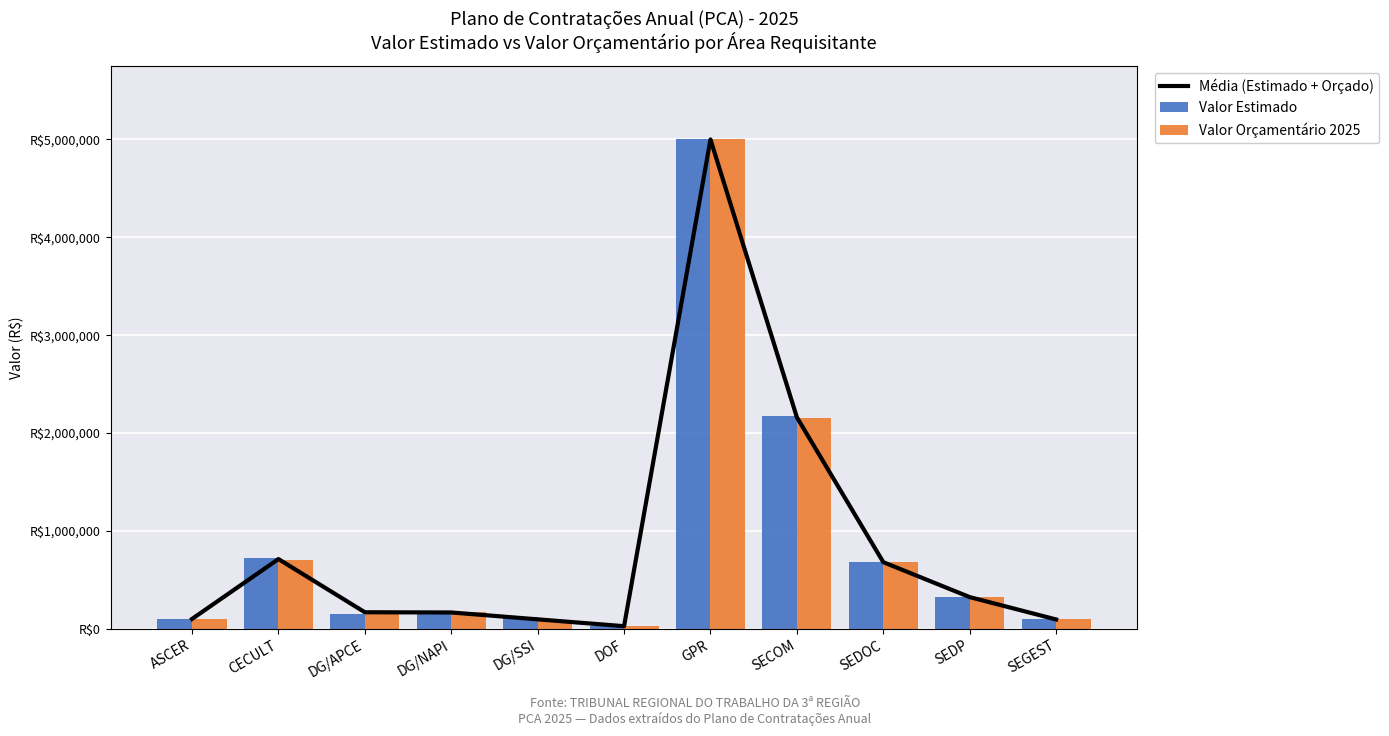

Does the chart contain any negative values?

No